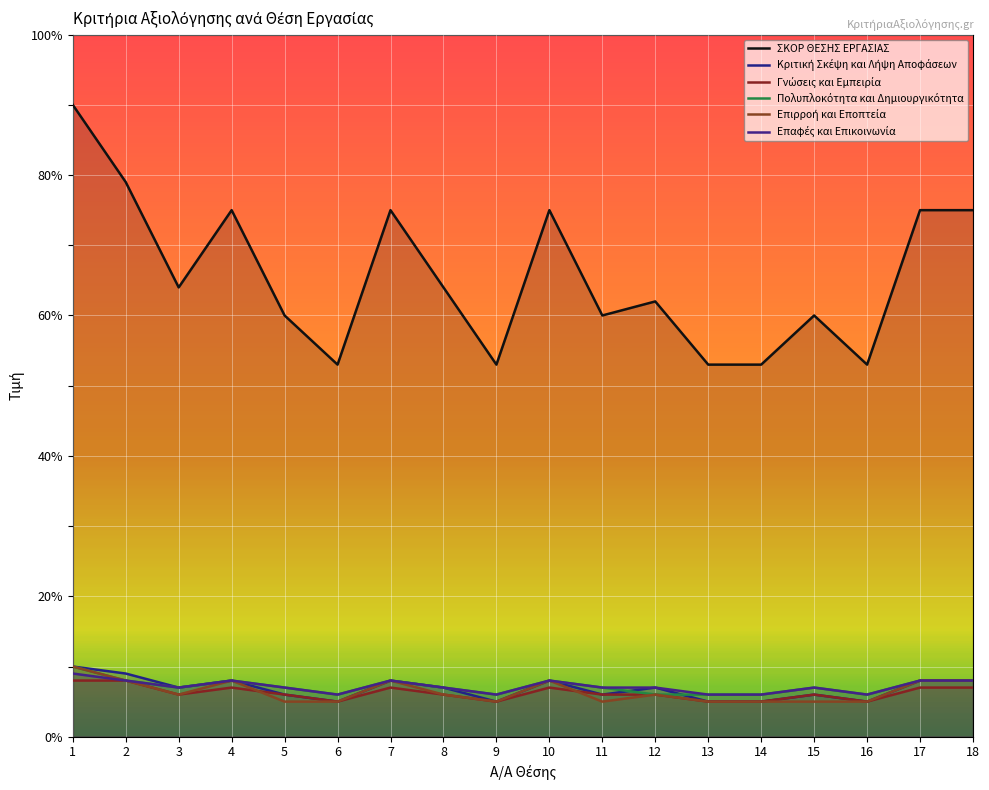

At which label does Επαφές και Επικοινωνία first exceed 7?

1